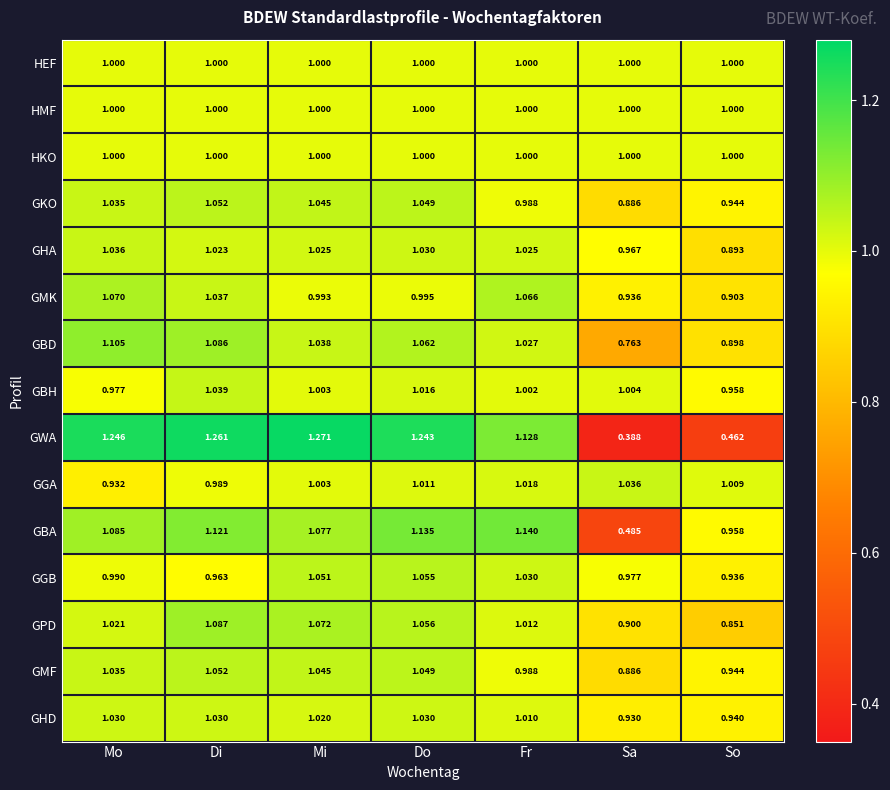

Which category has the lowest value in the GHA series?

So